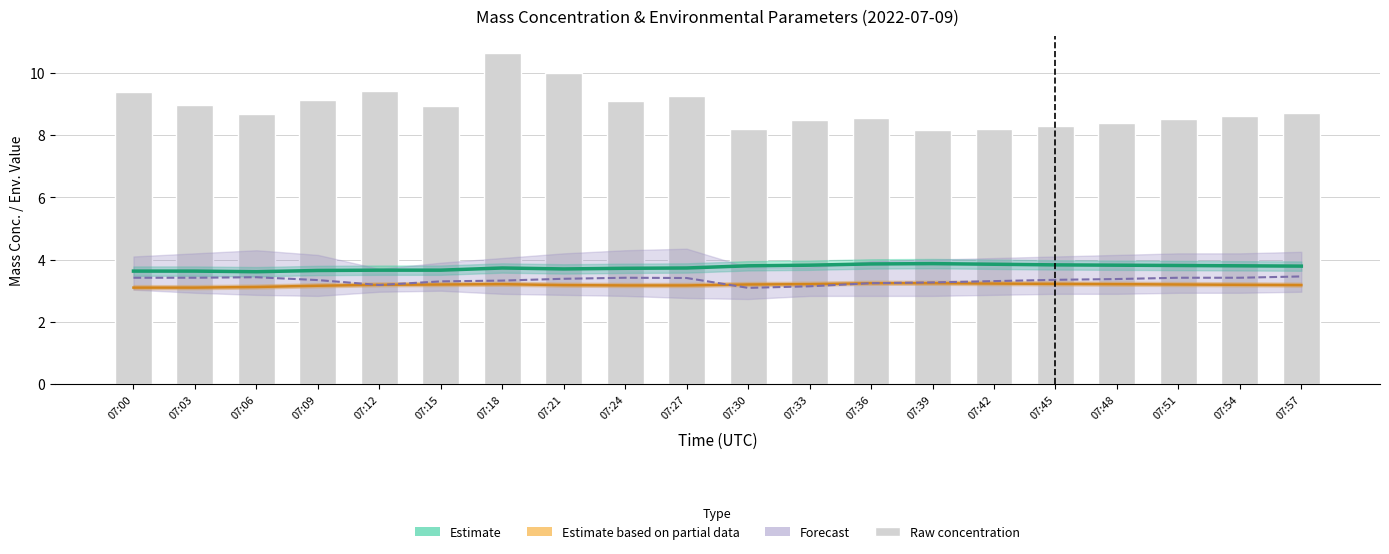

Reading left to right, transcribe all the data shown in this chart.

Estimate: 07:00=3.6	07:03=3.6	07:06=3.6	07:09=3.6	07:12=3.7	07:15=3.7	07:18=3.7	07:21=3.7	07:24=3.7	07:27=3.7	07:30=3.8	07:33=3.8	07:36=3.9	07:39=3.9	07:42=3.9	07:45=3.8	07:48=3.8	07:51=3.8	07:54=3.8	07:57=3.8
Estimate (partial) line: 07:00=3.1	07:03=3.1	07:06=3.1	07:09=3.2	07:12=3.2	07:15=3.2	07:18=3.2	07:21=3.2	07:24=3.2	07:27=3.2	07:30=3.2	07:33=3.2	07:36=3.2	07:39=3.2	07:42=3.2	07:45=3.2	07:48=3.2	07:51=3.2	07:54=3.2	07:57=3.2
Forecast line: 07:00=3.4	07:03=3.4	07:06=3.4	07:09=3.3	07:12=3.2	07:15=3.3	07:18=3.3	07:21=3.4	07:24=3.4	07:27=3.4	07:30=3.1	07:33=3.1	07:36=3.2	07:39=3.3	07:42=3.3	07:45=3.3	07:48=3.4	07:51=3.4	07:54=3.4	07:57=3.5
X0_M11 (raw): 07:00=9.4	07:03=9.0	07:06=8.7	07:09=9.1	07:12=9.4	07:15=8.9	07:18=10.7	07:21=10.0	07:24=9.1	07:27=9.3	07:30=8.2	07:33=8.5	07:36=8.6	07:39=8.2	07:42=8.2	07:45=8.3	07:48=8.4	07:51=8.5	07:54=8.6	07:57=8.7